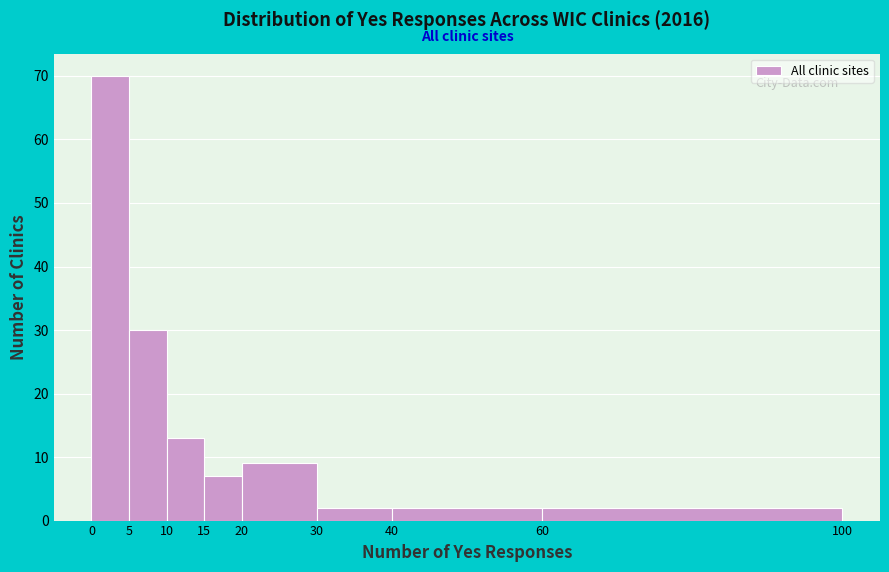

Reading left to right, transcribe this chart: for each bar, give the range it covers on the x-axis and its height. The values are not printed on the chart, so give them approximately, as read against the axis.

0 to 5: 70
5 to 10: 30
10 to 15: 13
15 to 20: 7
20 to 30: 9
30 to 40: 2
40 to 60: 2
60 to 100: 2